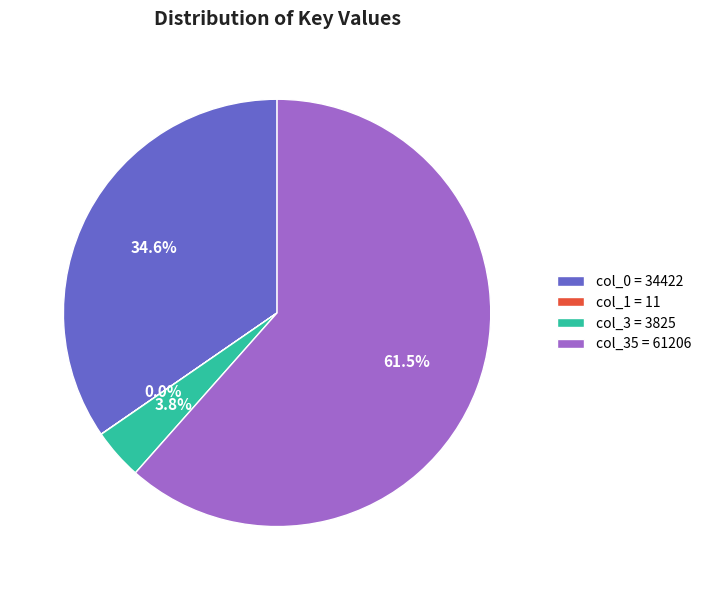

Is the sum of col_35 = 61206 and col_0 = 34422 greater than half?

Yes